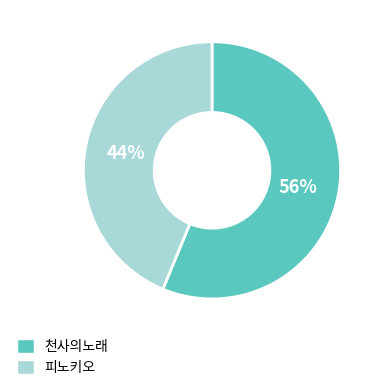

Do 피노키오 and 천사의노래 together represent more than half of the pie?

Yes